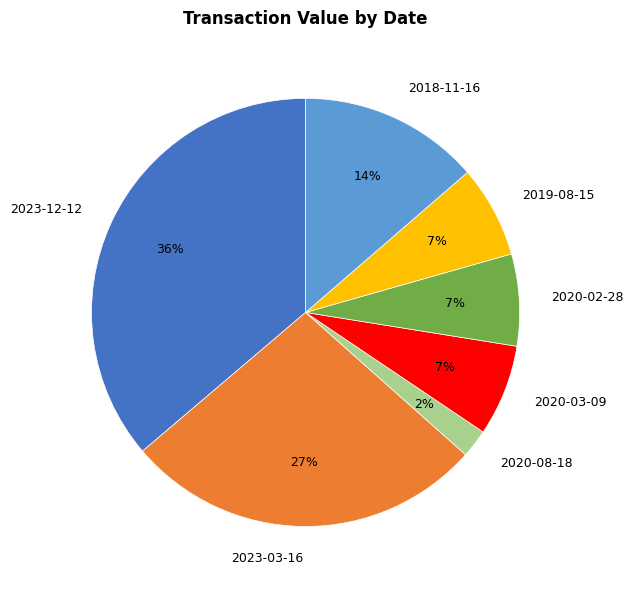

Is there a majority slice in this chart?

No